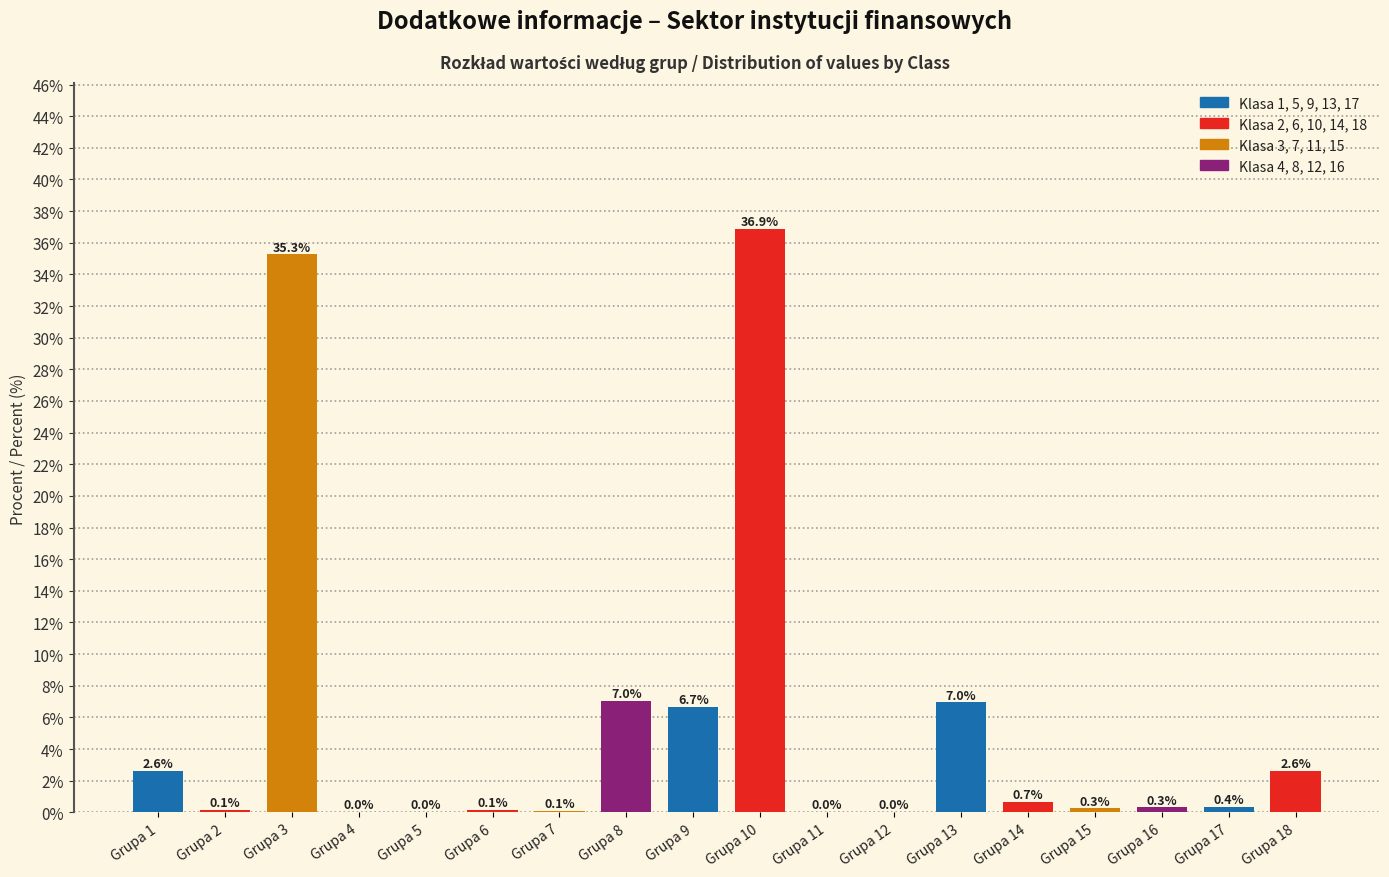

Is it true that the value at Grupa 12 is 0.0?

True